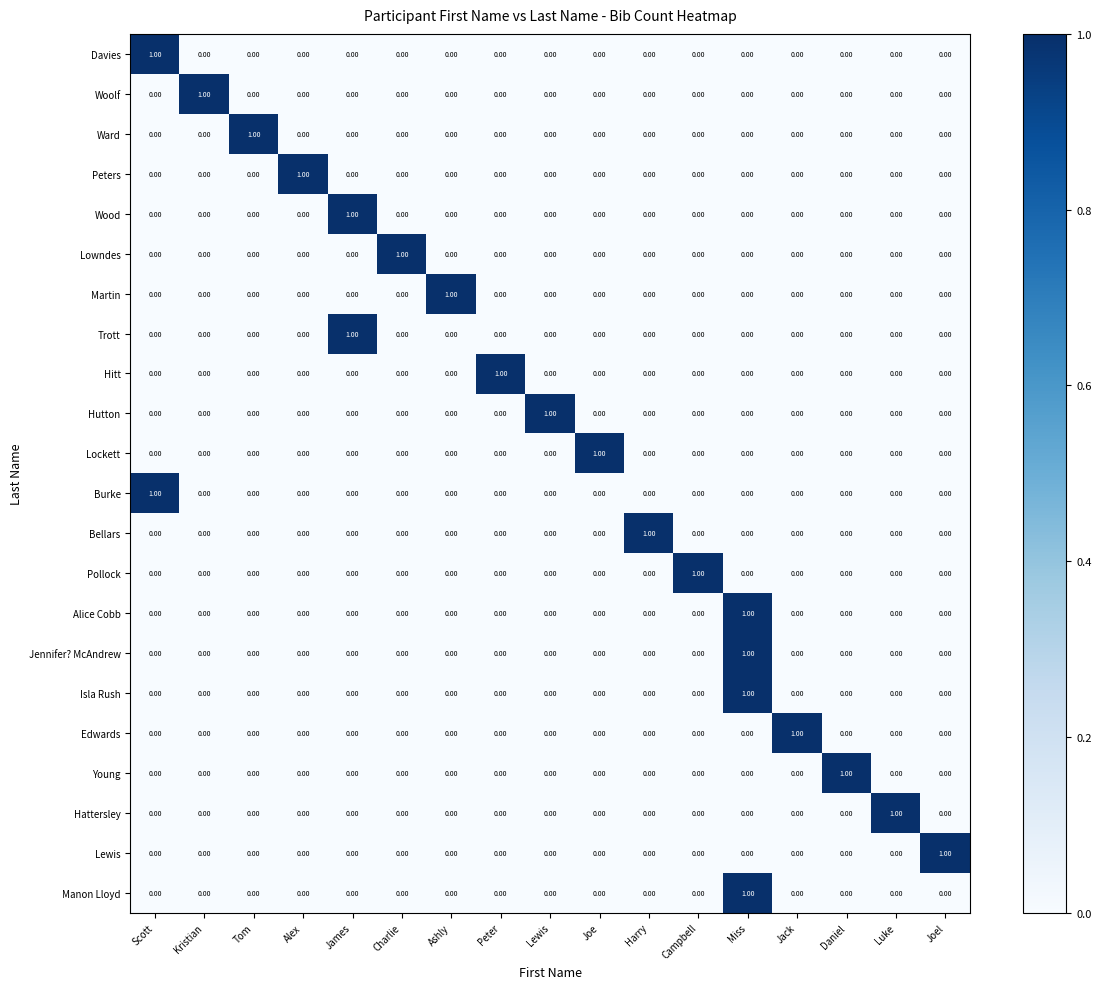

At how many categories does at least one series exceed 0?

17